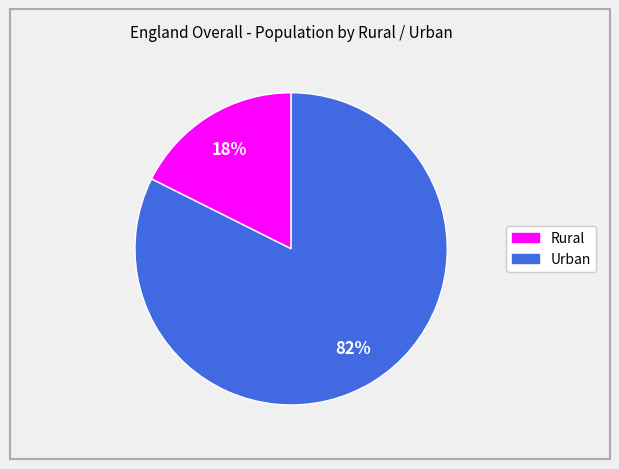

Is there any slice that represents more than half of the pie?

Yes